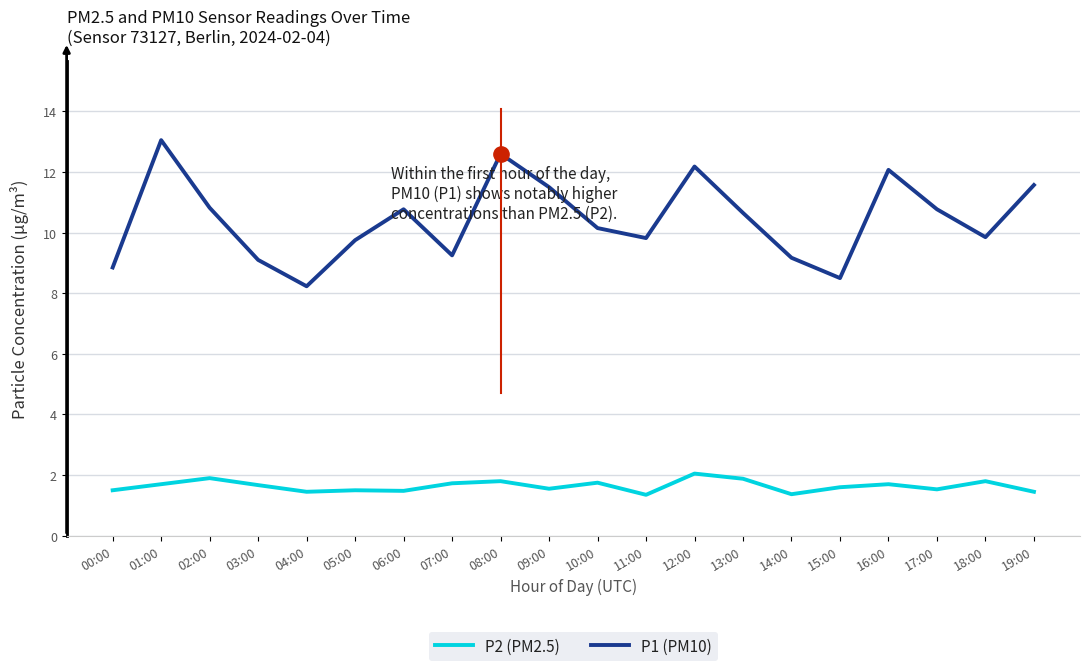

True or false: P1 (PM10) and P2 (PM2.5) intersect in this chart.

False